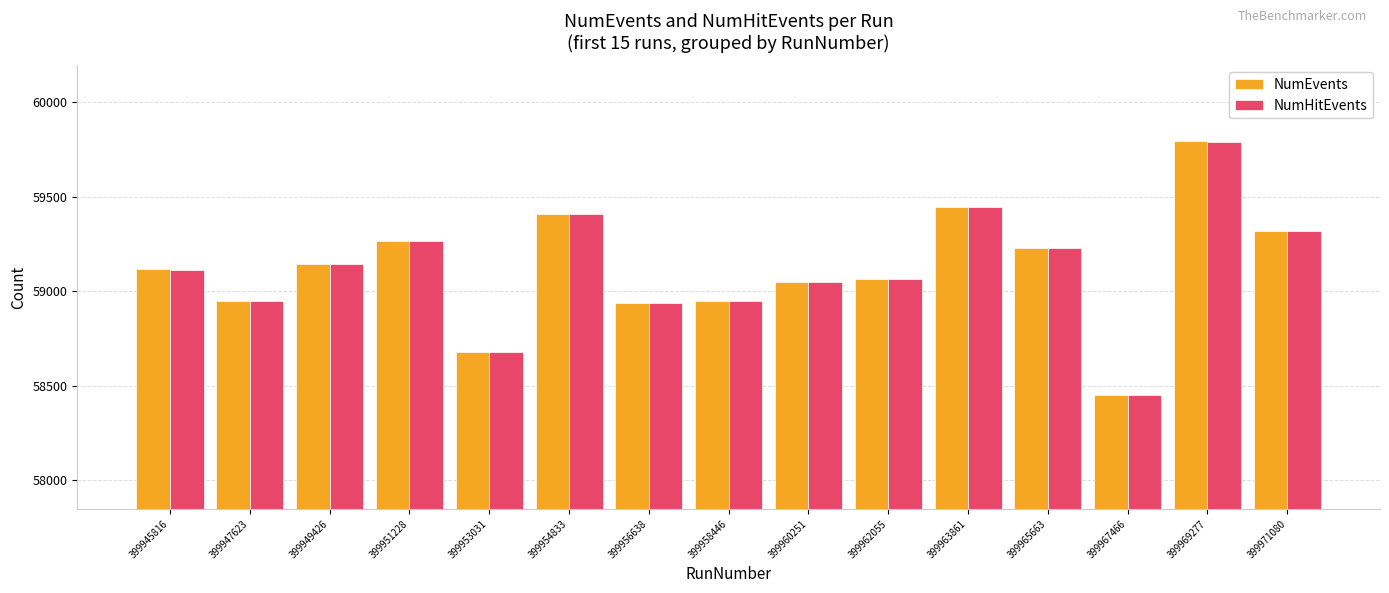

Which series has the largest range (max minus min)?

NumEvents